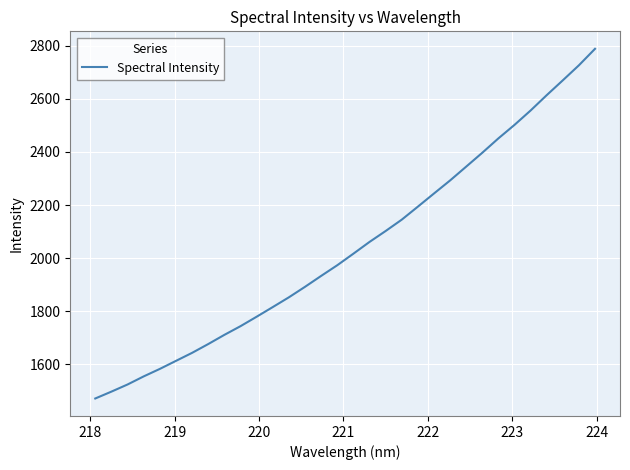

What is the minimum value shown in the chart?

1470.1